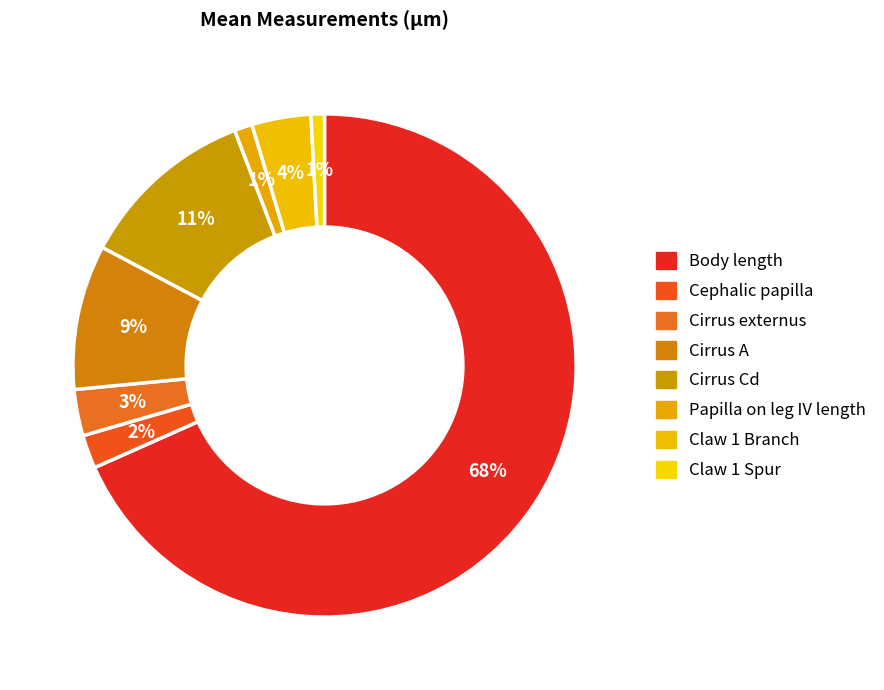

To the nearest percent, what percentage of the pie is Cirrus externus?

3%